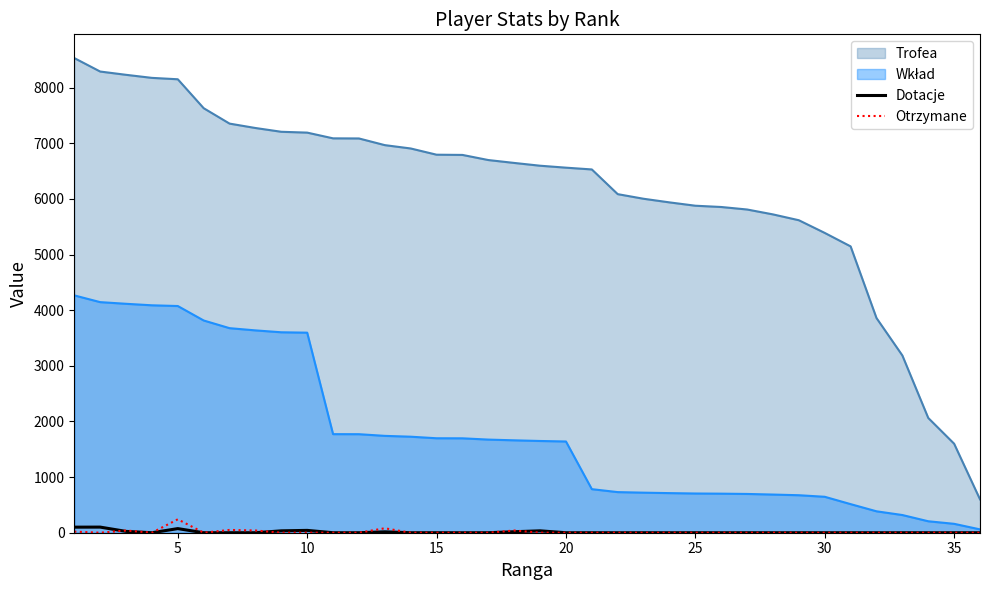

Which series has the widest spread of values?

Trofea